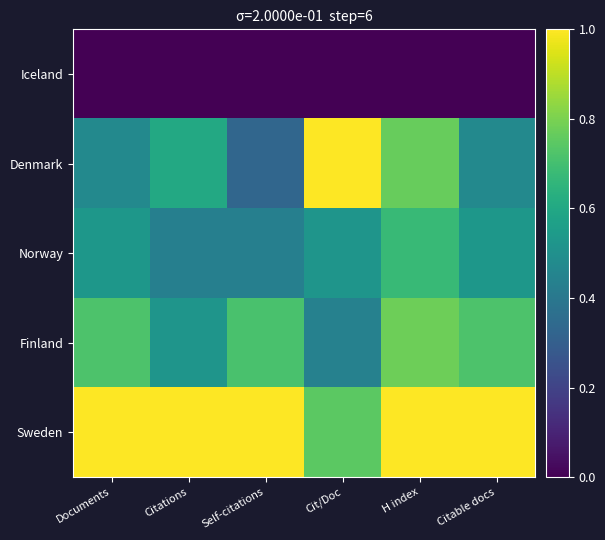

Which series has the widest spread of values?

Denmark